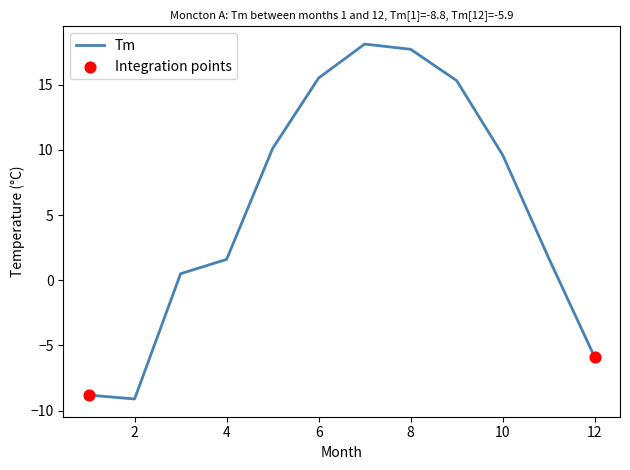

What is the maximum value shown in the chart?

18.1